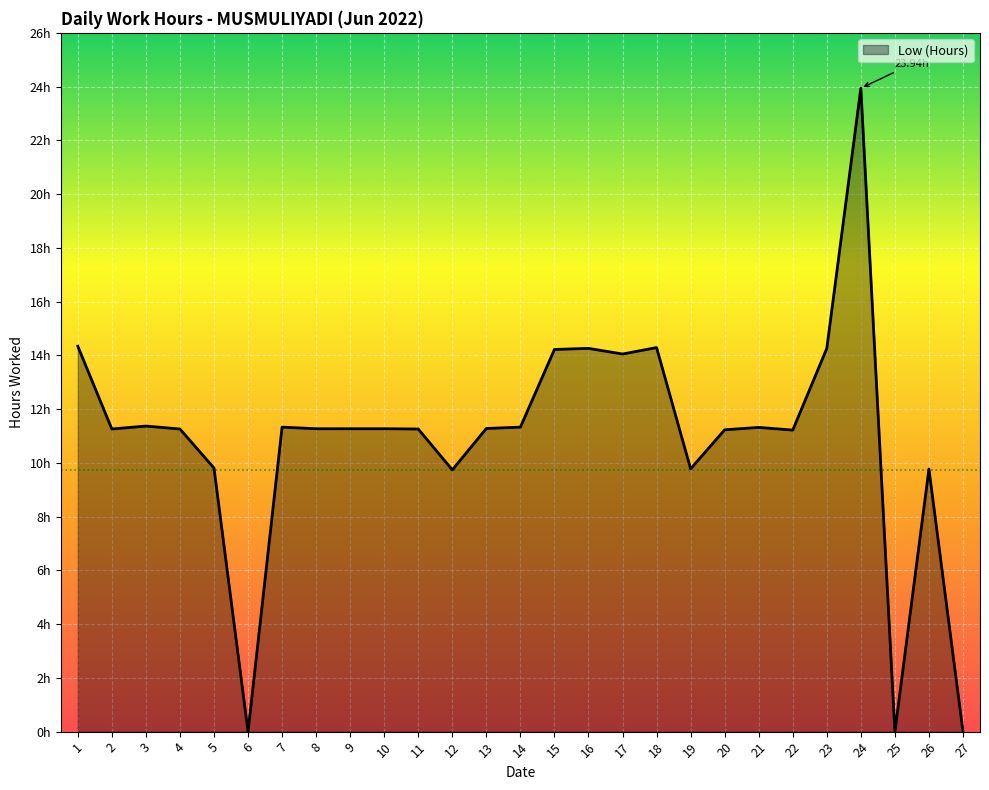

What is the change in value from 7 to 11?

-0.1